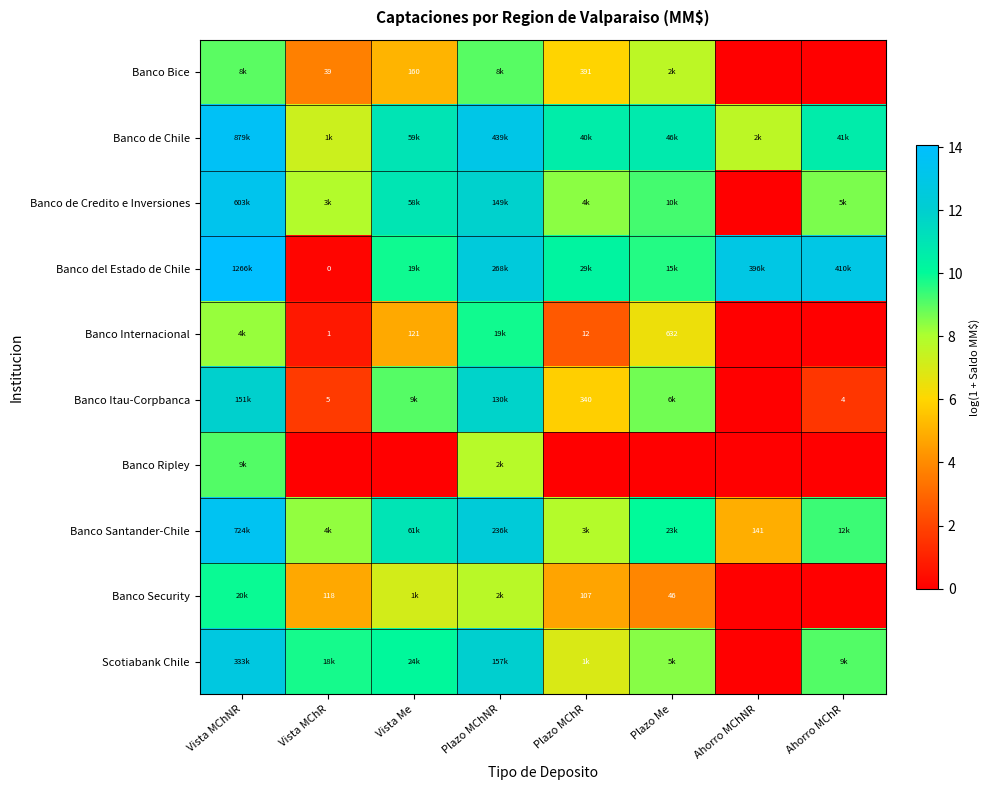

What is the highest value of the Banco de Chile series?

13.7